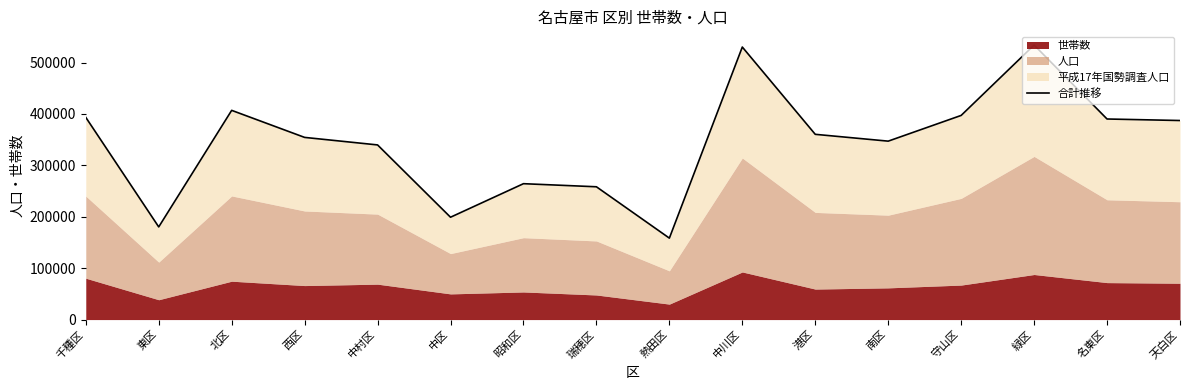

Rank the categories by value from lowest to highest.

熱田区, 東区, 中区, 瑞穂区, 昭和区, 中村区, 南区, 西区, 港区, 天白区, 名東区, 千種区, 守山区, 北区, 中川区, 緑区